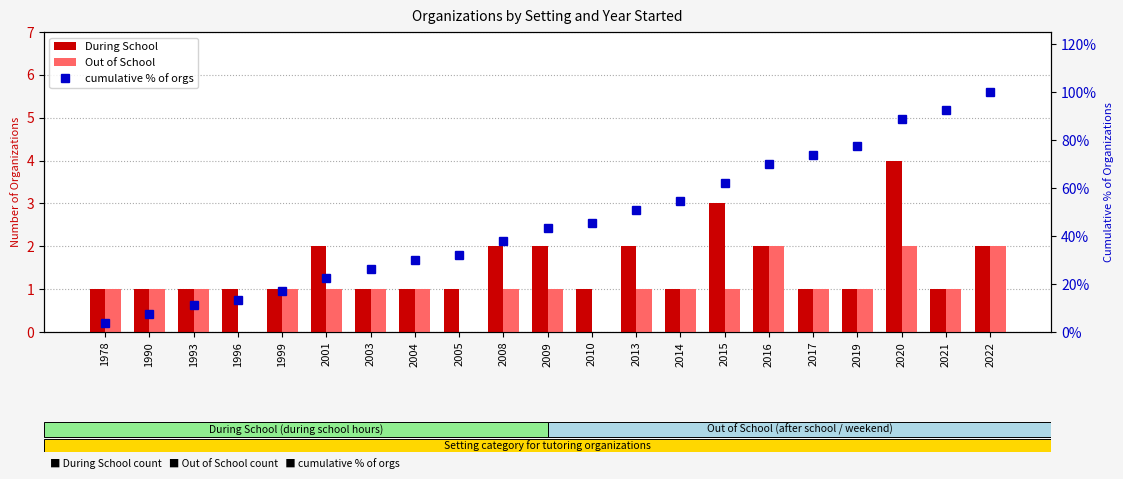

What is the value of the During School bar at the 1st from the left?

1.0